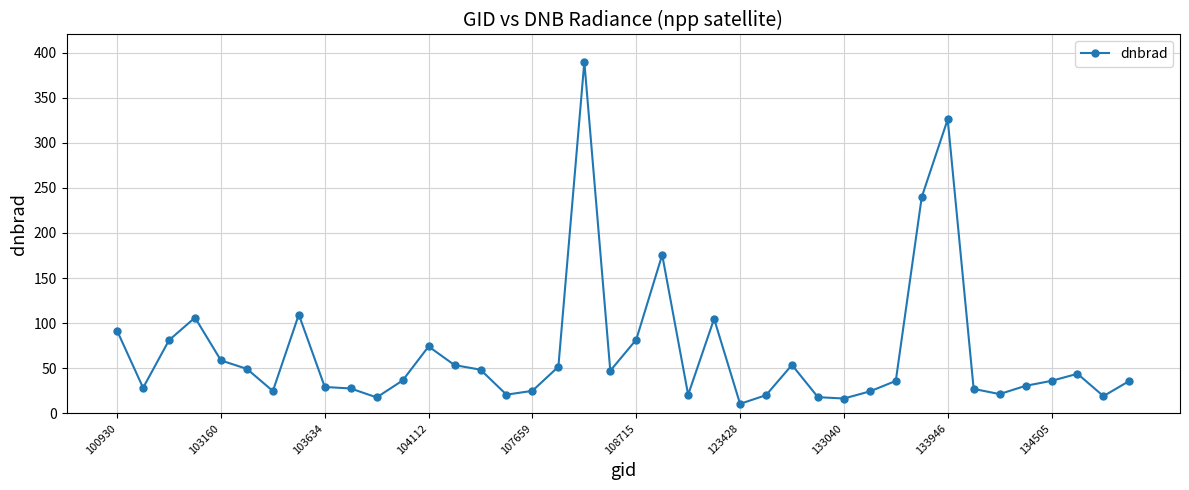

What is the difference between the second highest and second lowest values?

309.4